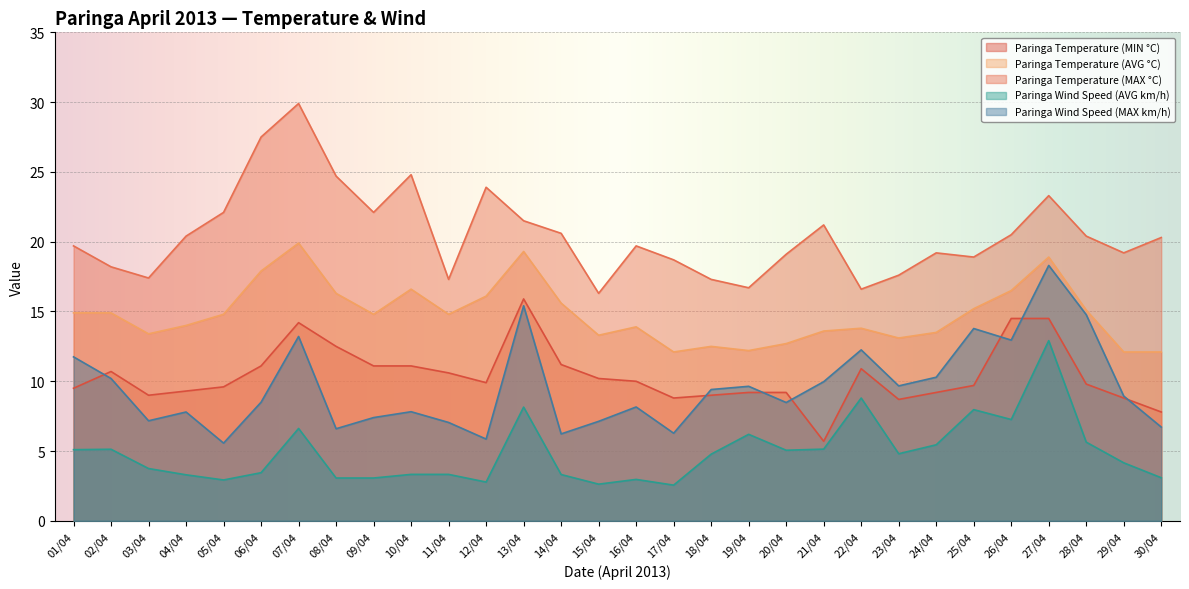

Does the chart display data point markers on the line(s)?

No